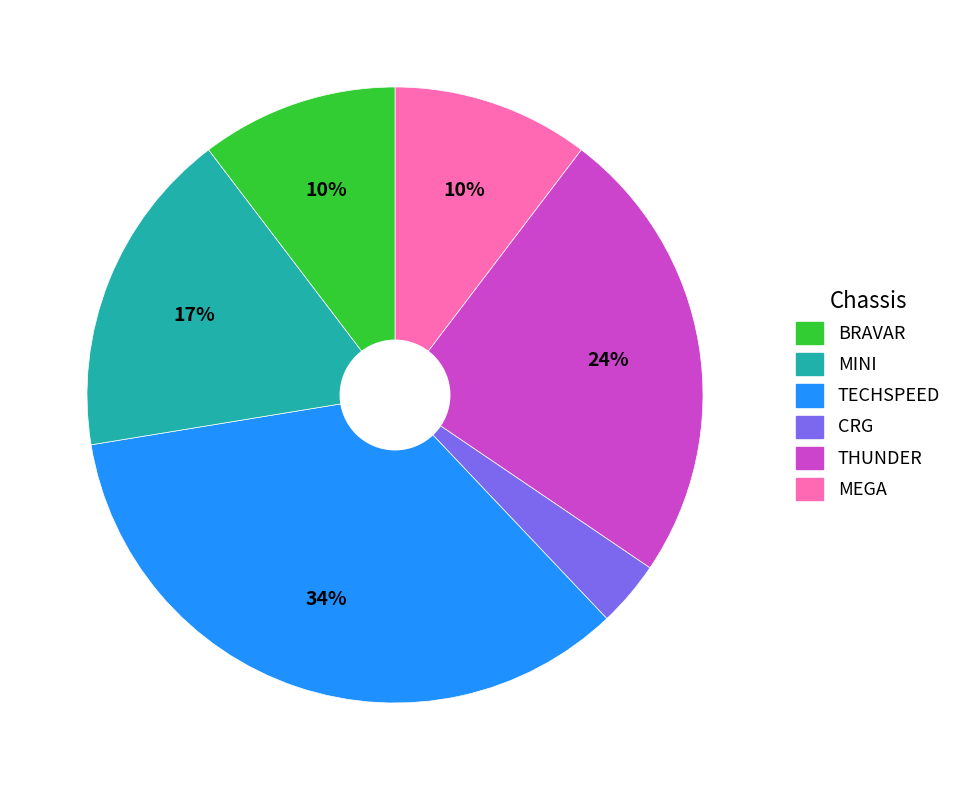

Is there a majority slice in this chart?

No